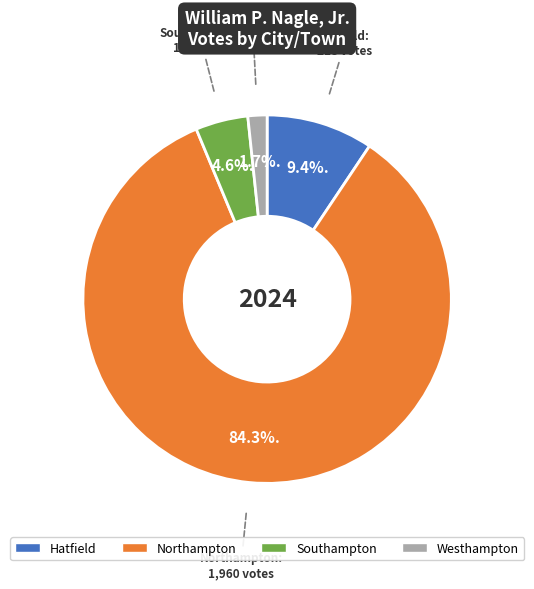

Between Northampton and Southampton, which is larger?

Northampton